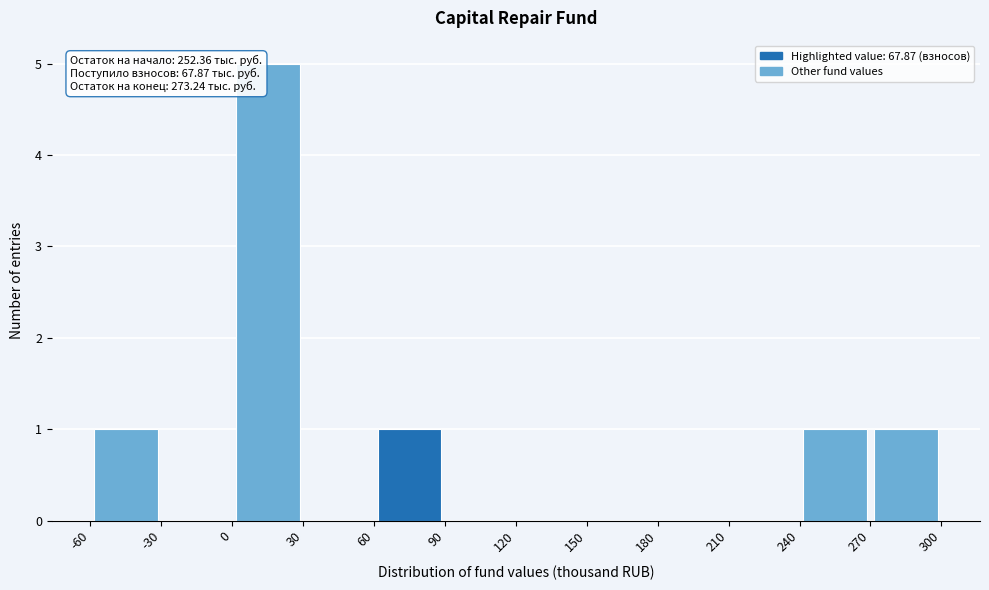

Over which range of the x-axis is the bar tallest?

0 to 30